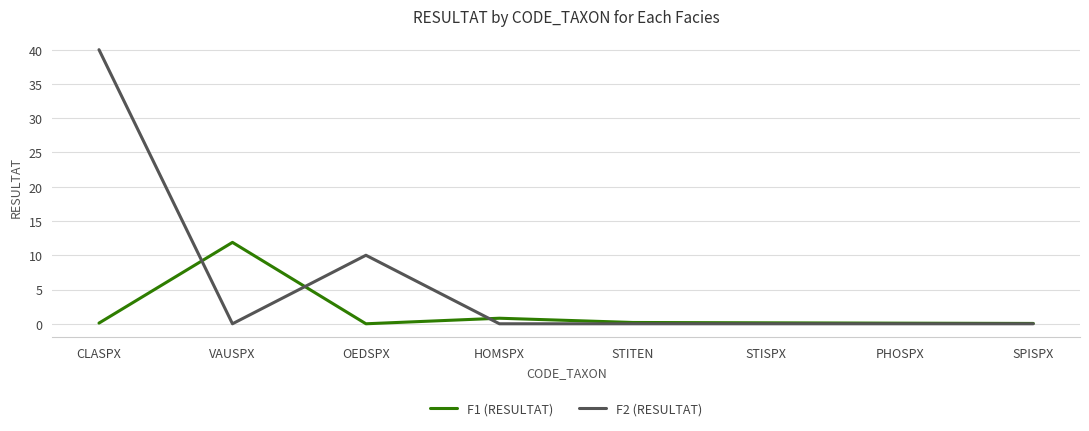

True or false: F1 (RESULTAT) has a value of 15.5 at VAUSPX.

False